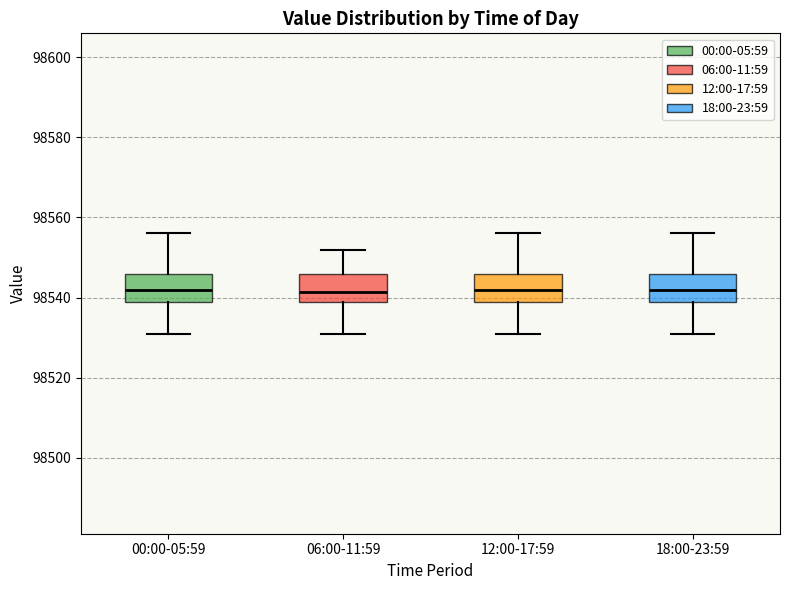

Reading left to right, transcribe this box plot: for each box, give where its median line is, the range the box spans, and where its two whiskers end, as read against the y-axis. The values are not printed on the chart, so give them approximately, as read against the axis.

00:00-05:59: median 98542, box 98540 to 98546, whiskers 98532 to 98556
06:00-11:59: median 98542, box 98540 to 98546, whiskers 98532 to 98552
12:00-17:59: median 98542, box 98540 to 98546, whiskers 98532 to 98556
18:00-23:59: median 98542, box 98540 to 98546, whiskers 98532 to 98556